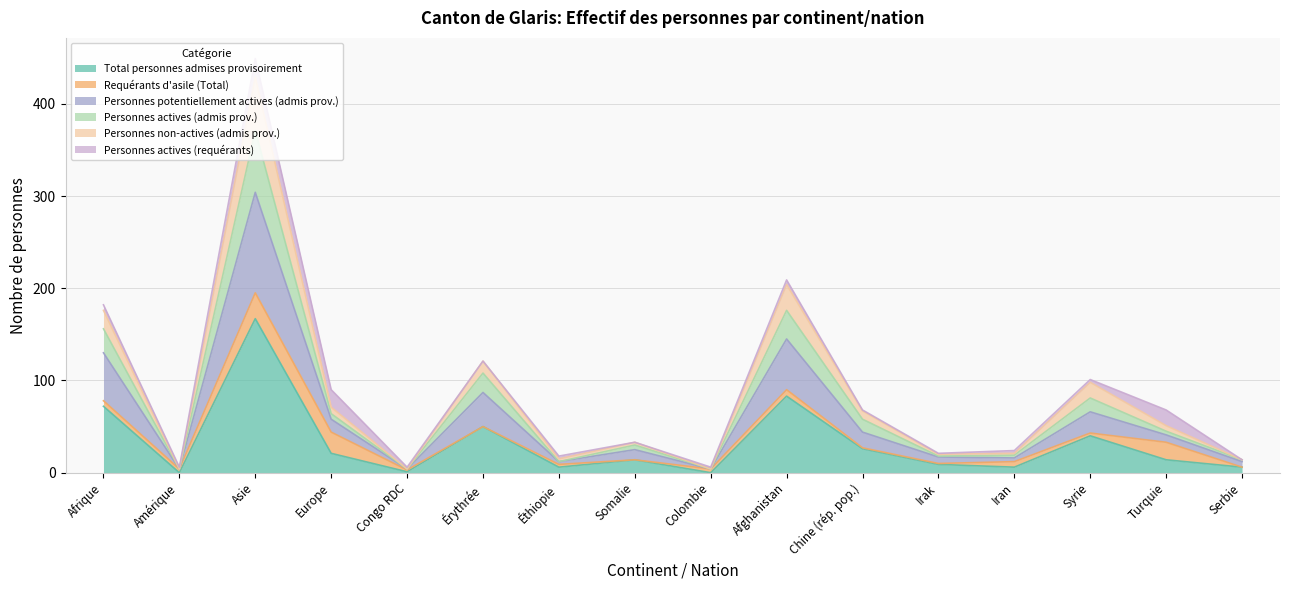

True or false: Total personnes admises provisoirement has a value of -87 at Amérique.

False